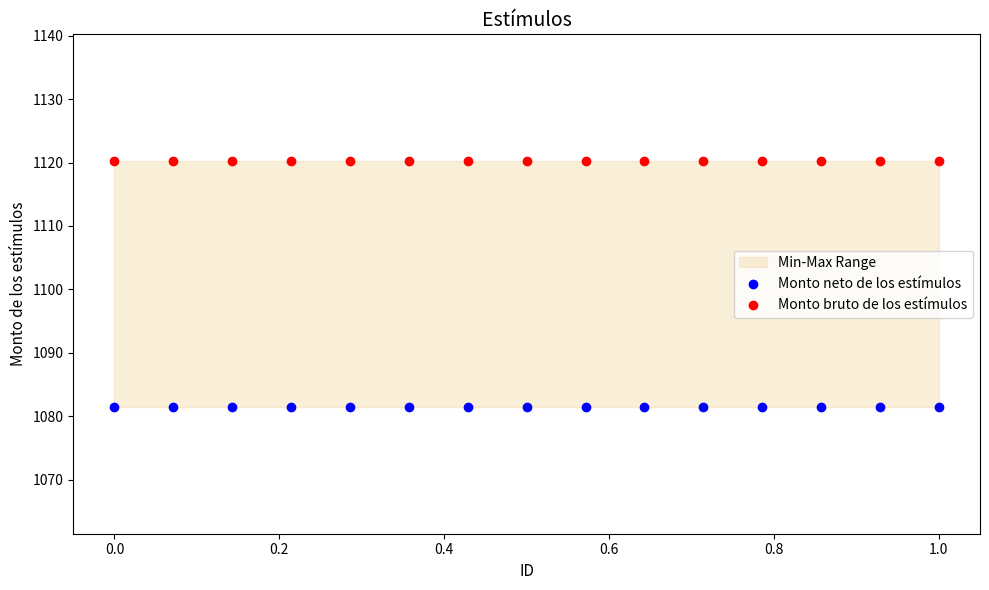

Which series reaches the maximum Y coordinate?

Monto bruto de los estímulos